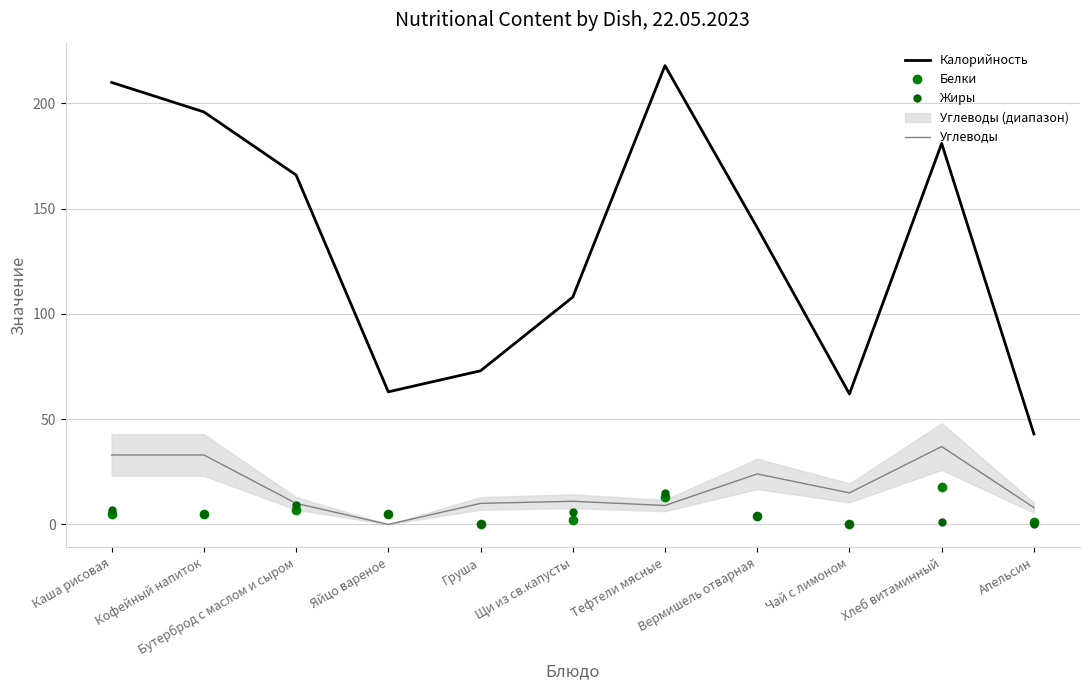

Count the number of categories in the chart.

11